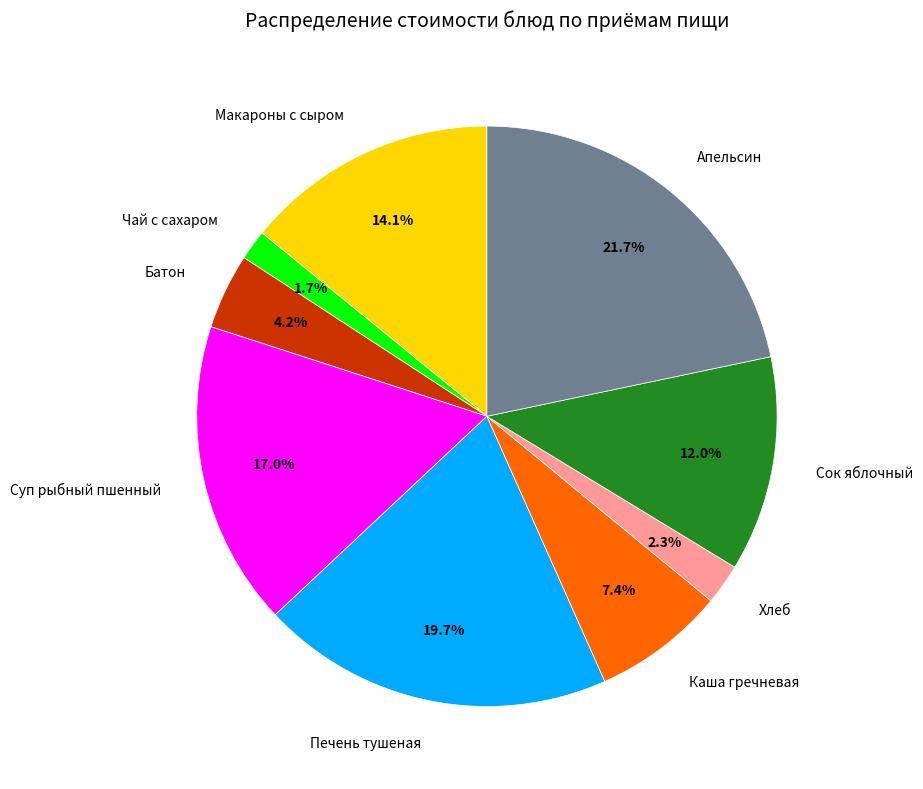

Approximately how many times larger is the value at Апельсин compared to Сок яблочный?

1.8